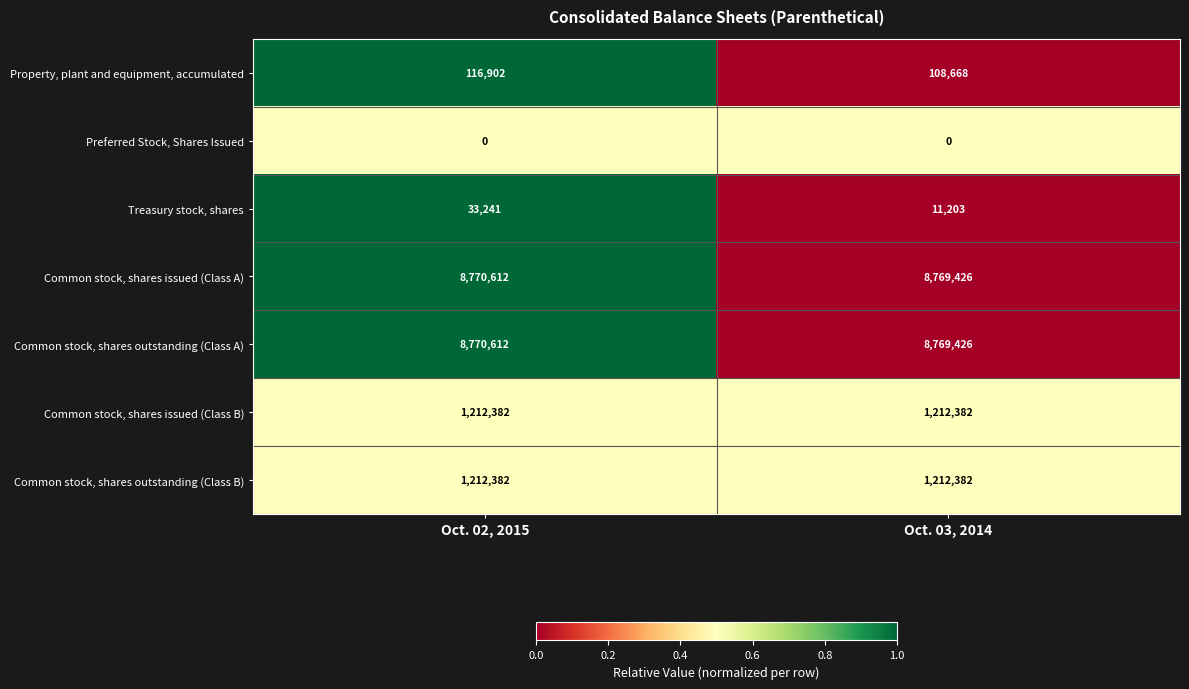

Is it true that Treasury stock, shares equals 13721 at Oct. 02, 2015?

False